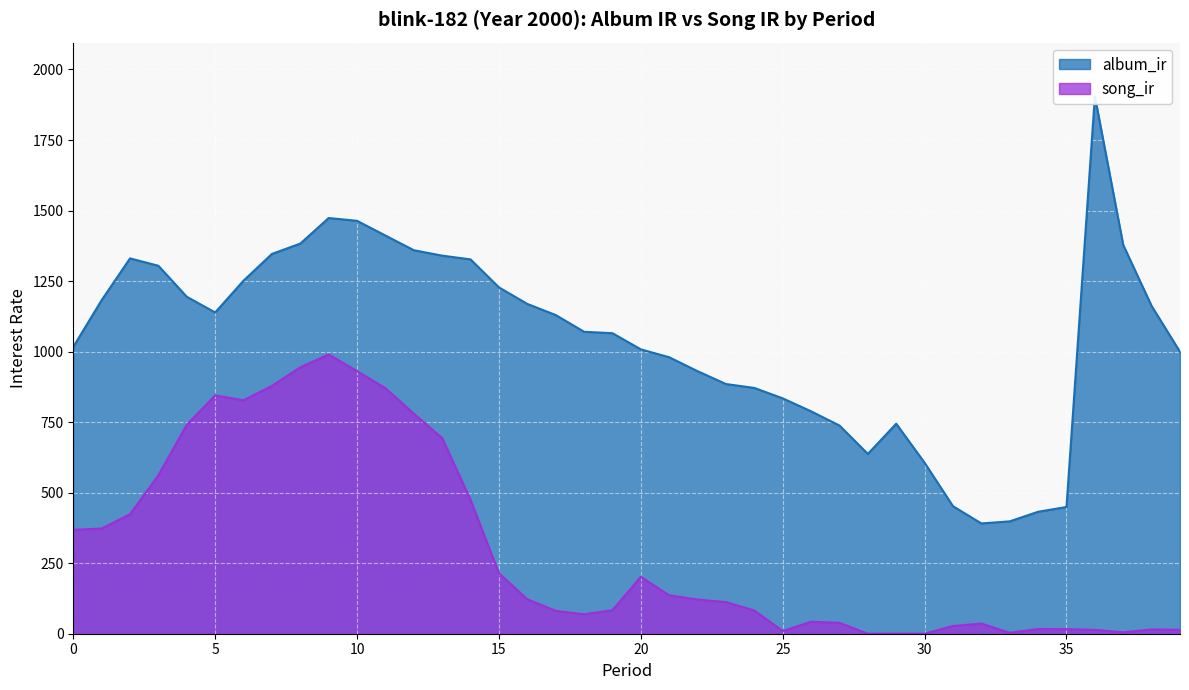

True or false: song_ir has a value of 944.4 at 8.

True